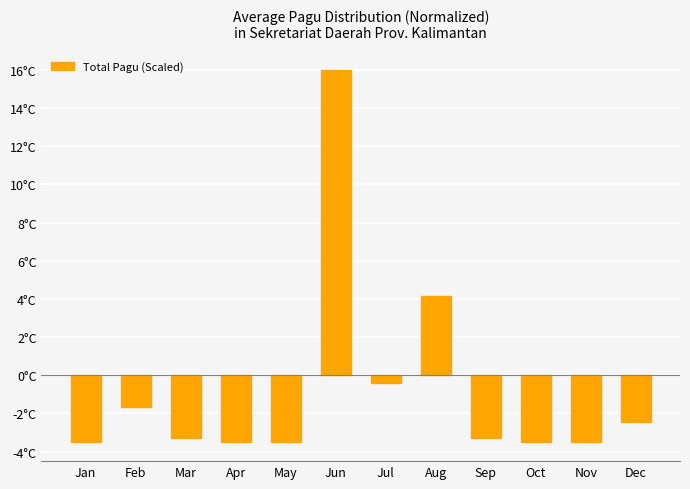

Does the chart contain any negative values?

Yes